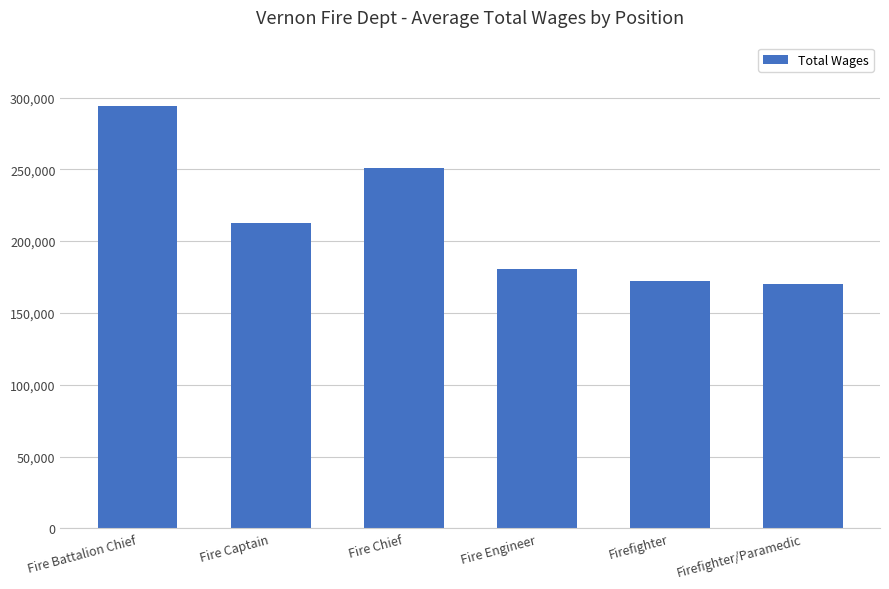

The value at Fire Engineer is 311788.2. True or false?

False